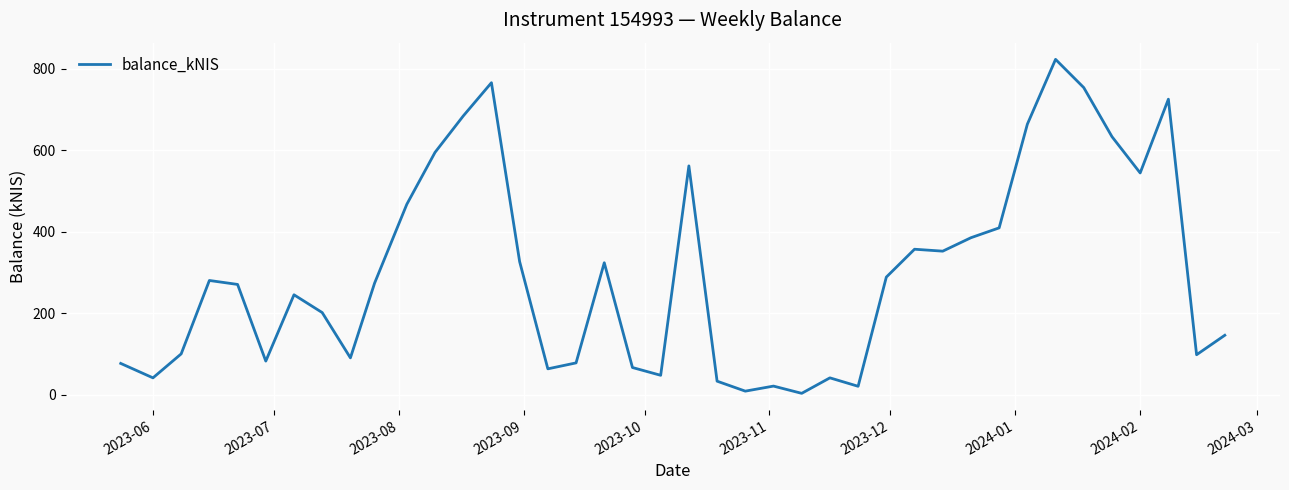

What is the greatest value displayed?

822.9